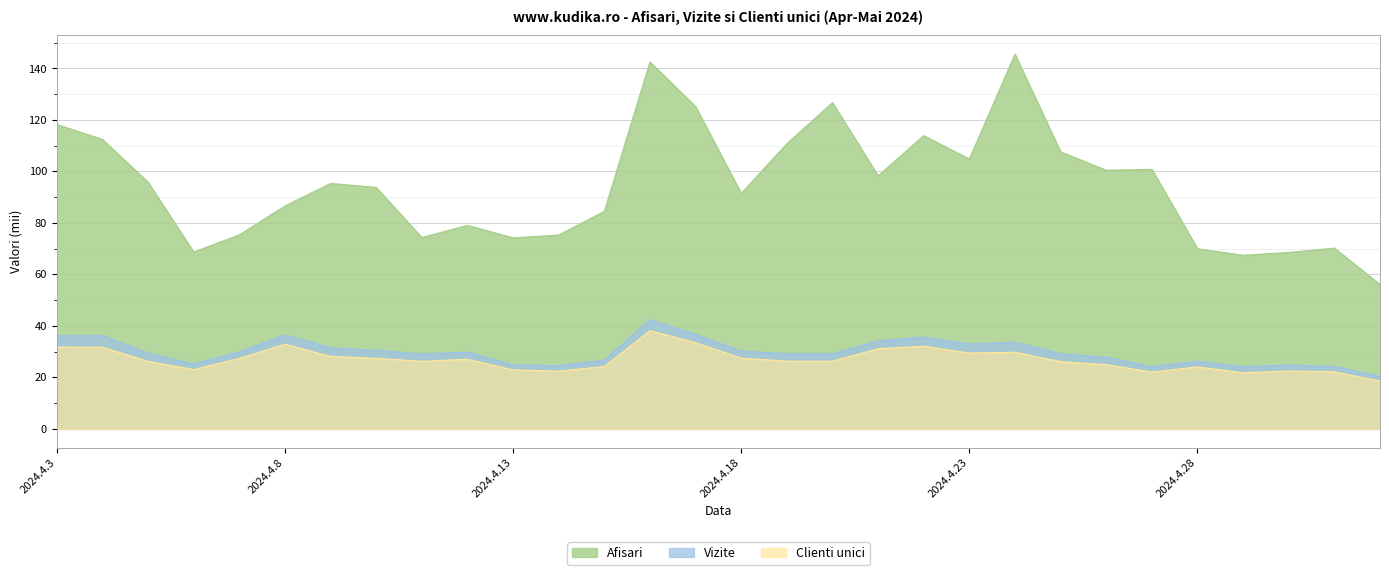

What is the average value of the Clienti unici series?

26.9